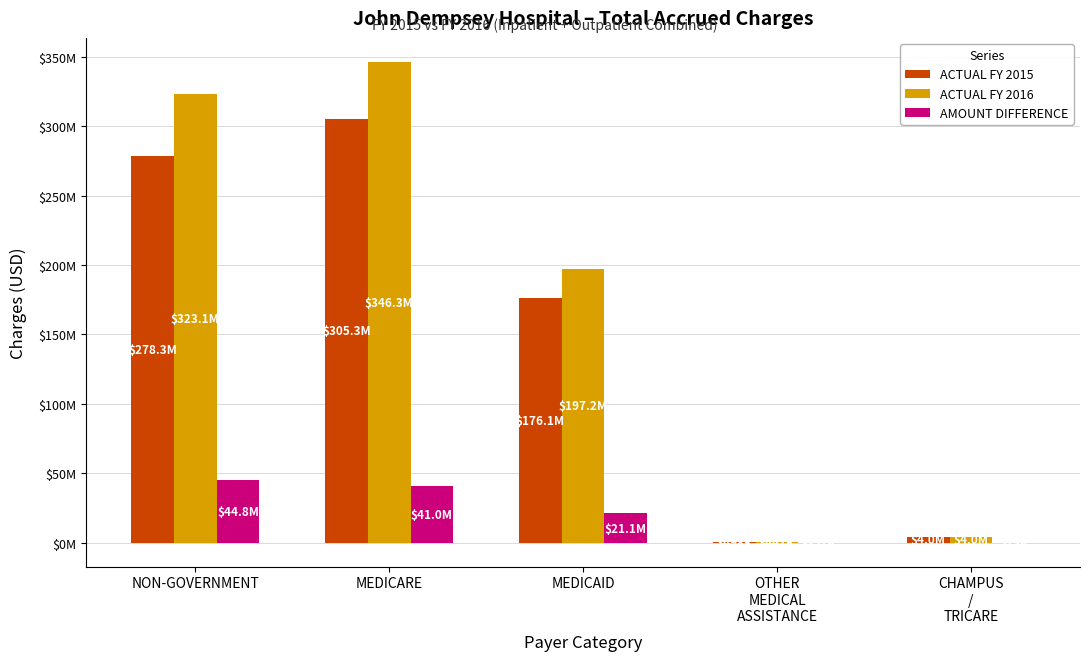

What are all the series names shown in the legend?

ACTUAL FY 2015, ACTUAL FY 2016, AMOUNT DIFFERENCE